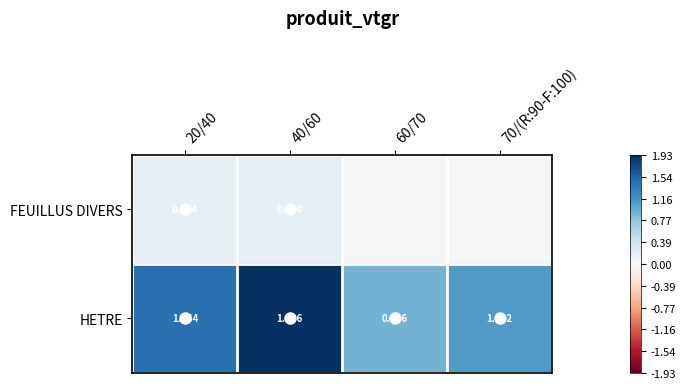

True or false: HETRE has a value of 3.2 at 40/60.

False